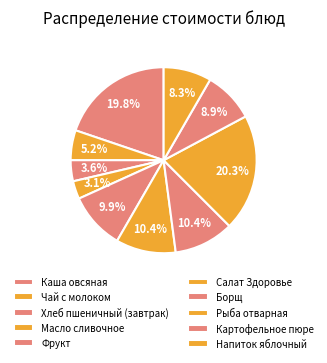

Do Чай с молоком and Хлеб пшеничный (завтрак) together represent more than half of the pie?

No